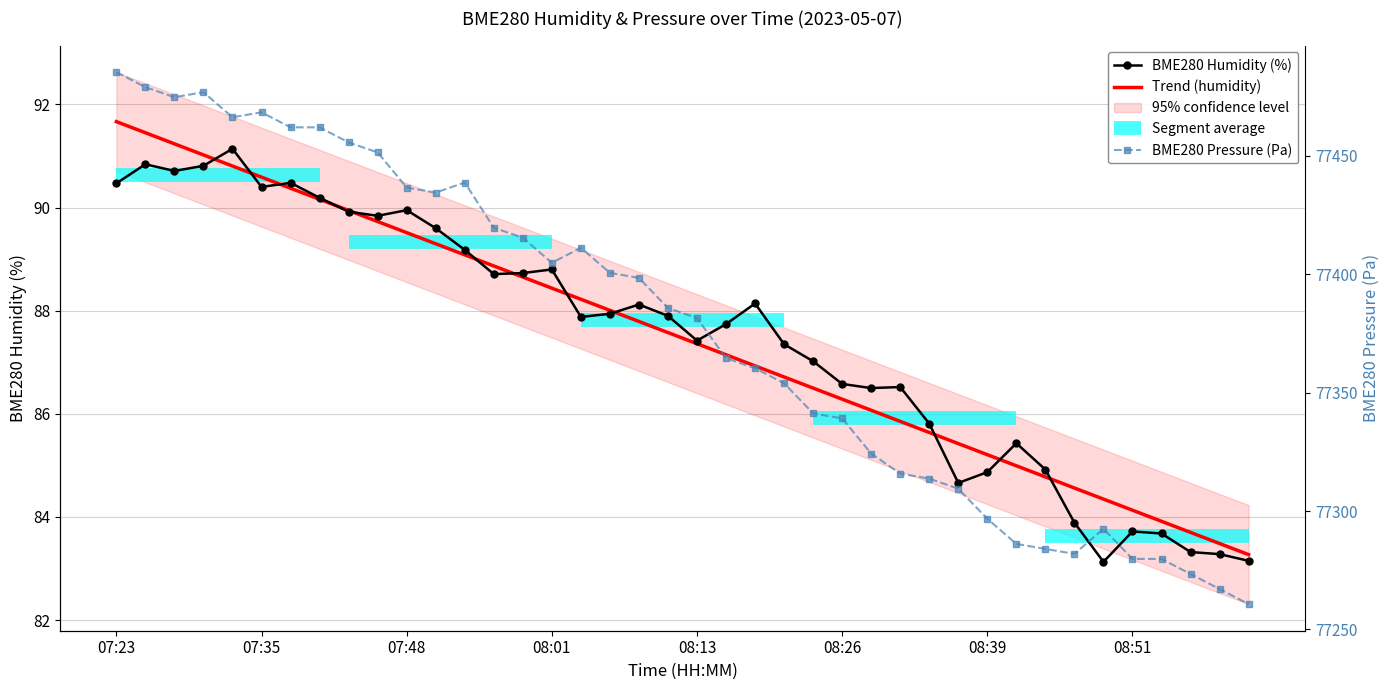

How many interior local peaks does the BME280 Pressure (Pa) series have?

5